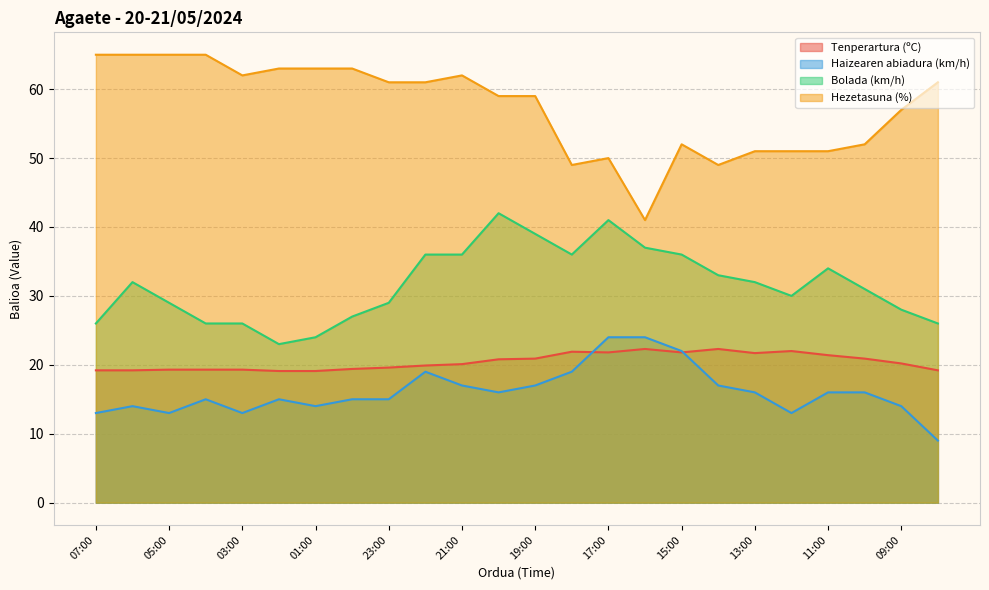

True or false: Haizearen abiadura (km/h) has a value of 28.4 at 13:00.

False